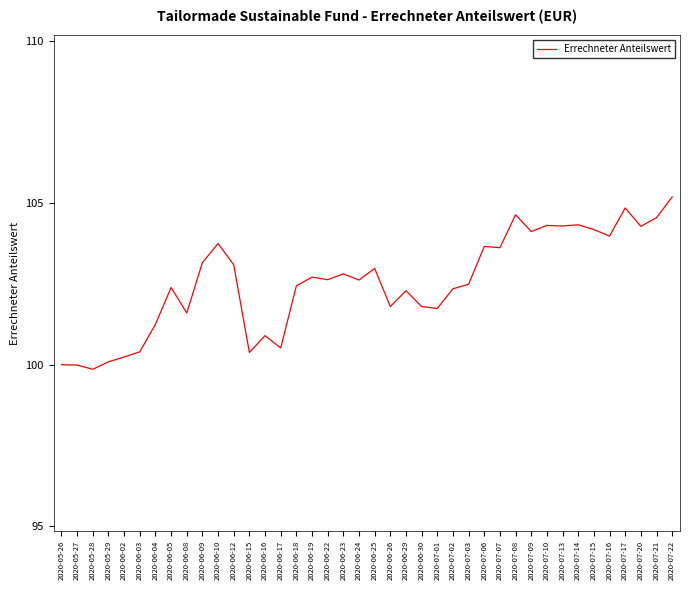

What position from the right is 2020-06-16?

27